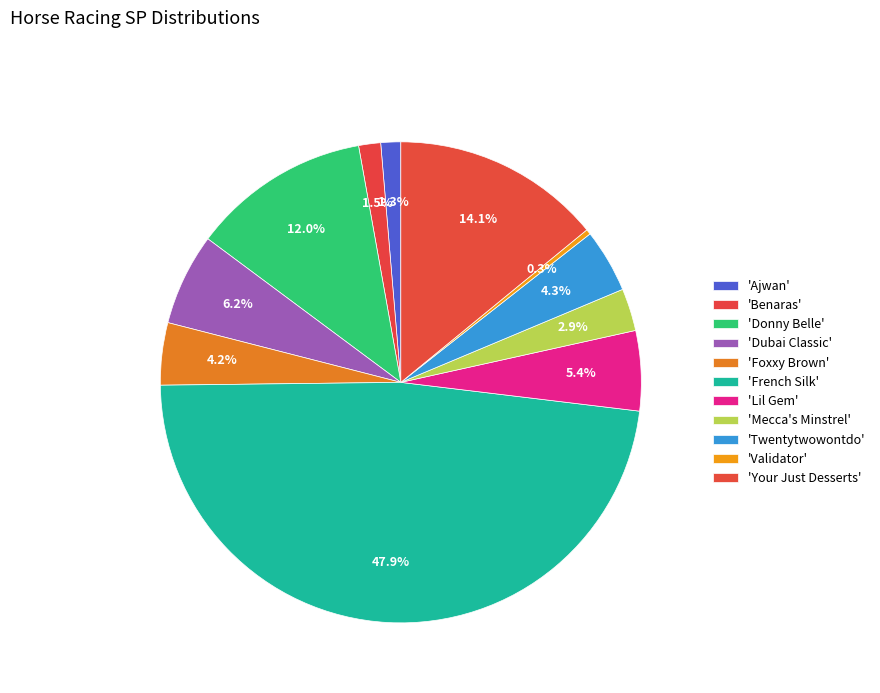

Rank the categories by value from highest to lowest.

French Silk, Your Just Desserts, Donny Belle, Dubai Classic, Lil Gem, Twentytwowontdo, Foxxy Brown, Mecca's Minstrel, Benaras, Ajwan, Validator